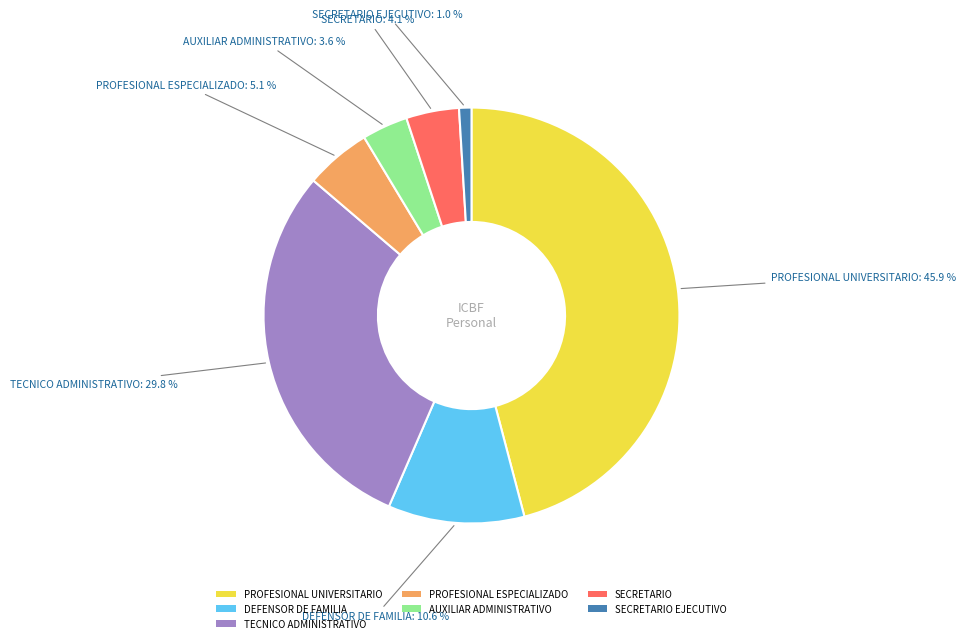

What is the largest slice in the pie chart?

PROFESIONAL UNIVERSITARIO